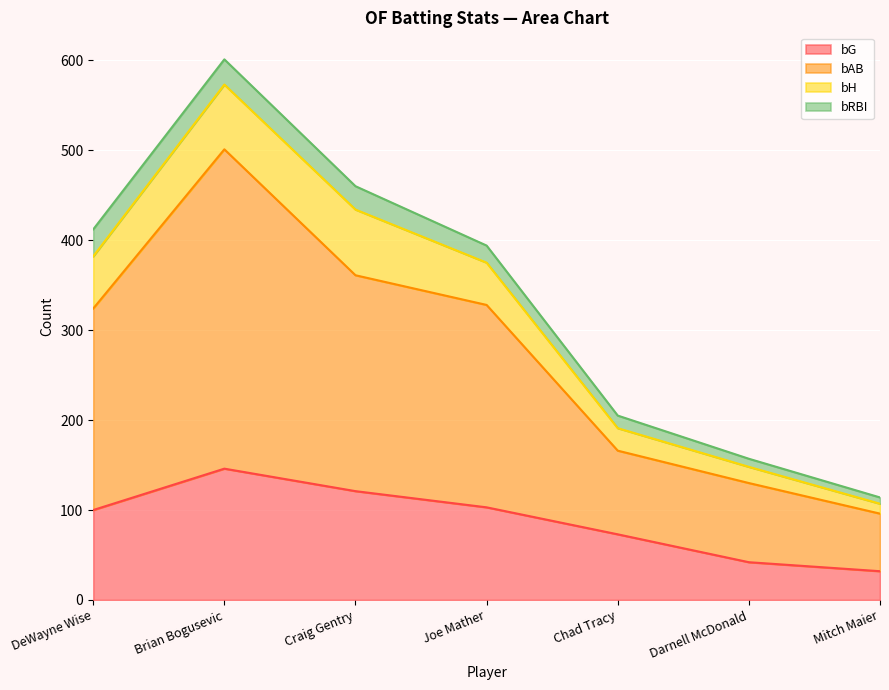

What is the total value across all series at DeWayne Wise?

412